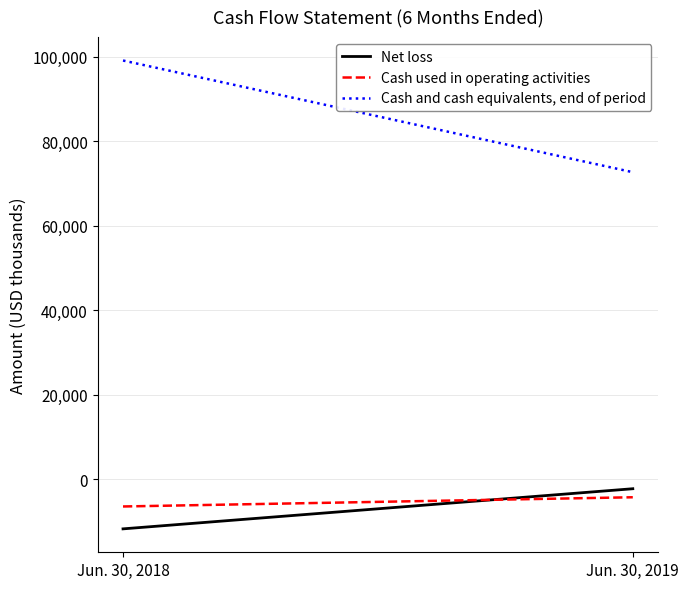

At how many categories does at least one series exceed 76278?

1